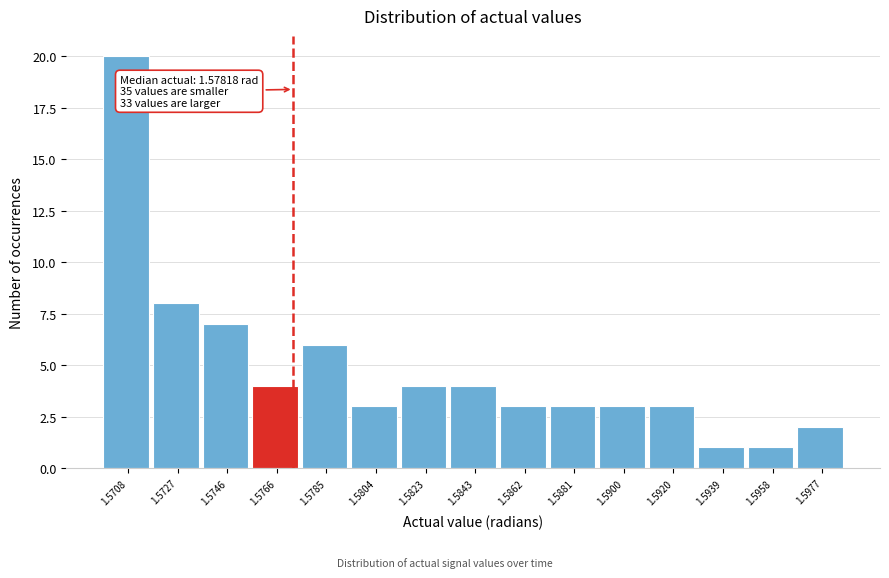

Reading left to right, extract all data points from this chart.

20	8	7	4	6	3	4	4	3	3	3	3	1	1	2